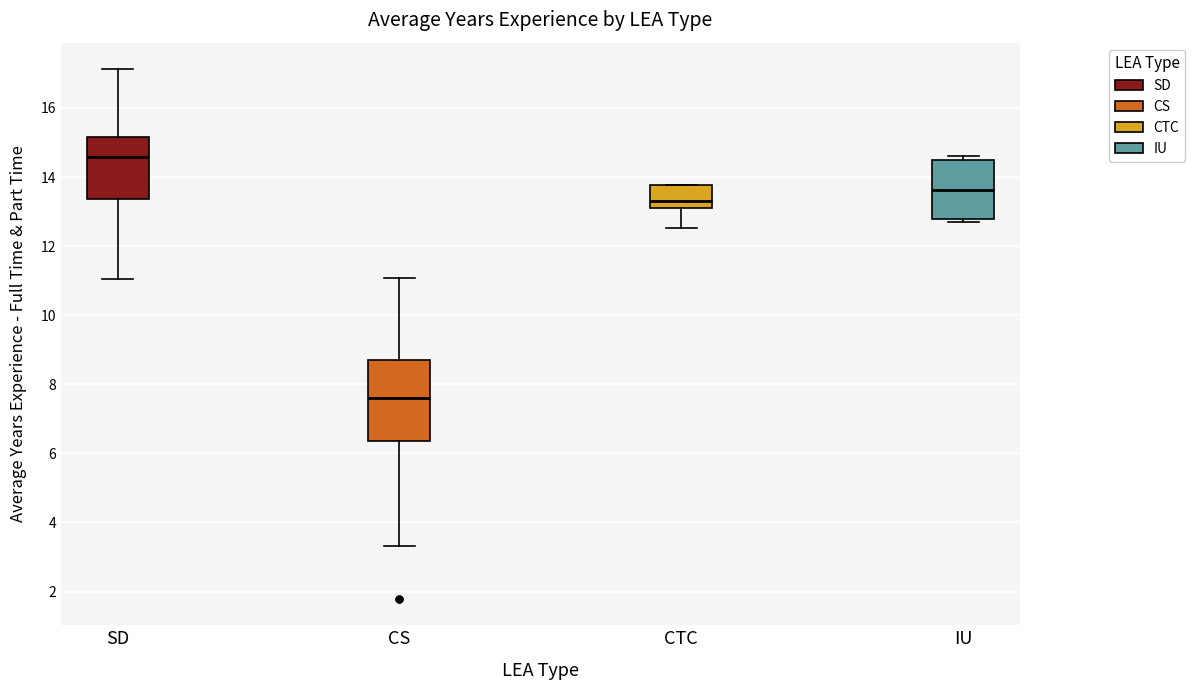

Which box's median line is the lowest?

CS